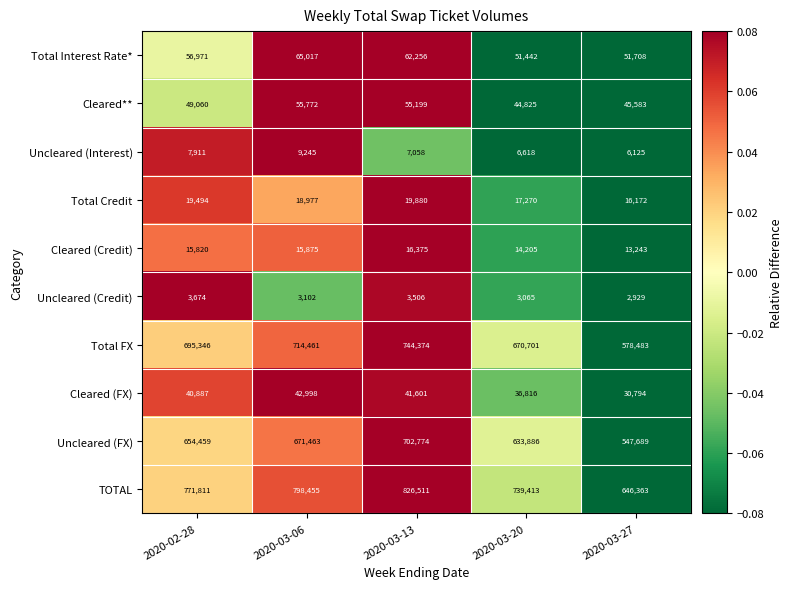

Is the value of TOTAL at 2020-03-20 greater than the value of Total Credit at 2020-03-06?

Yes